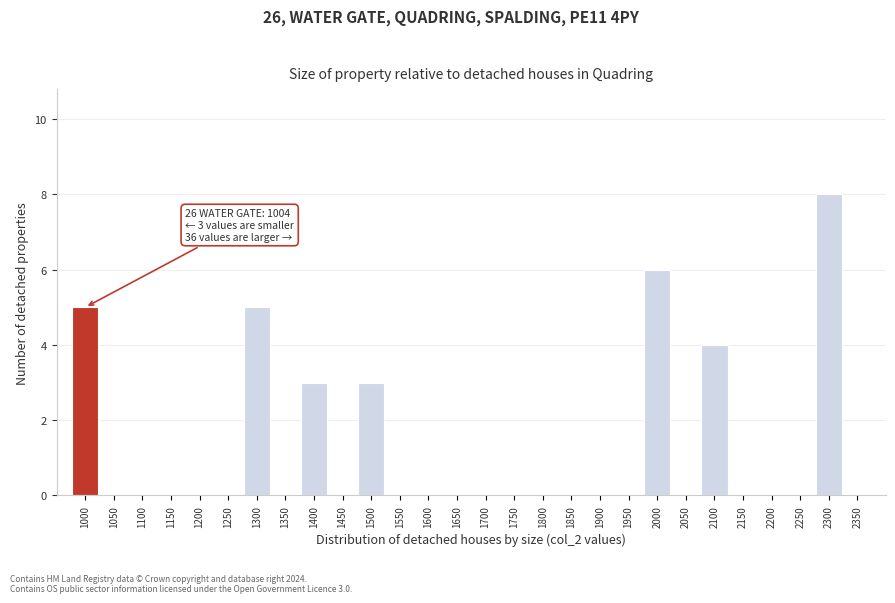

Reading left to right, what are all the values shown in this chart?

1000=5	1050=0	1100=0	1150=0	1200=0	1250=0	1300=5	1350=0	1400=3	1450=0	1500=3	1550=0	1600=0	1650=0	1700=0	1750=0	1800=0	1850=0	1900=0	1950=0	2000=6	2050=0	2100=4	2150=0	2200=0	2250=0	2300=8	2350=0